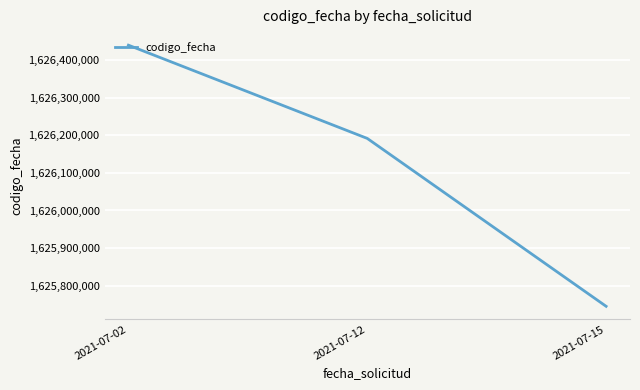

Which has a higher value, 2021-07-02 or 2021-07-15?

2021-07-02